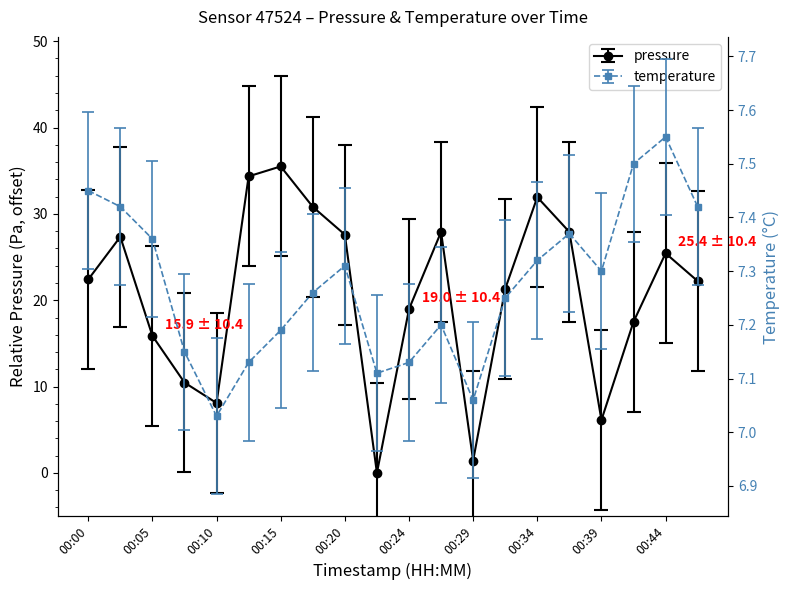

Reading left to right, list all the values displayed in this chart.

pressure: 22.4	27.4	15.9	10.5	8.1	34.4	35.5	30.8	27.6	0.0	19.0	27.9	1.4	21.3	31.9	27.9	6.1	17.5	25.4	22.2
temperature: 7.5	7.4	7.4	7.2	7.0	7.1	7.2	7.3	7.3	7.1	7.1	7.2	7.1	7.2	7.3	7.4	7.3	7.5	7.5	7.4